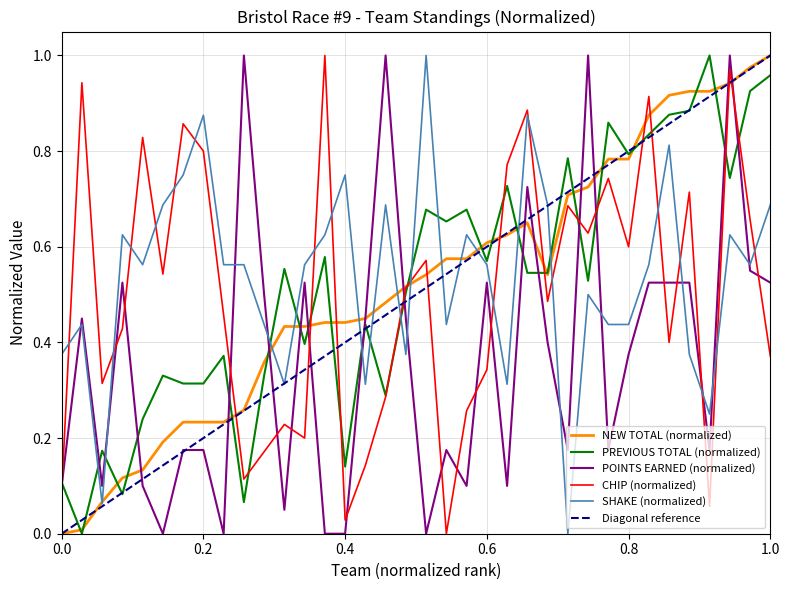

Is it true that POINTS EARNED (normalized) equals 0.1 at 0.2?

False